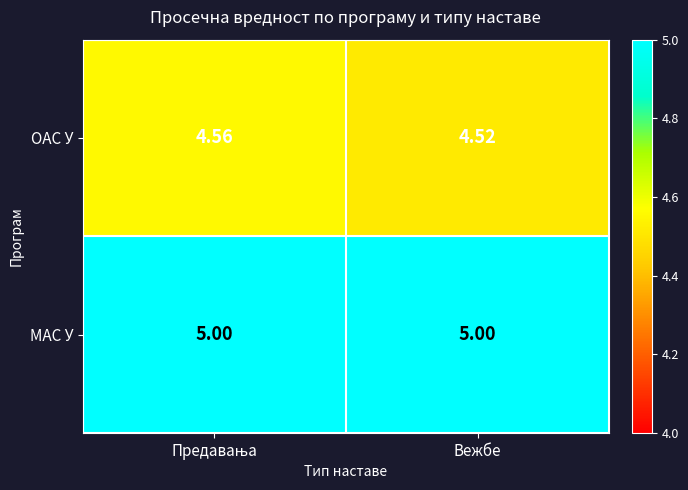

Rank the series by their maximum value, from highest to lowest.

МАС У, ОАС У